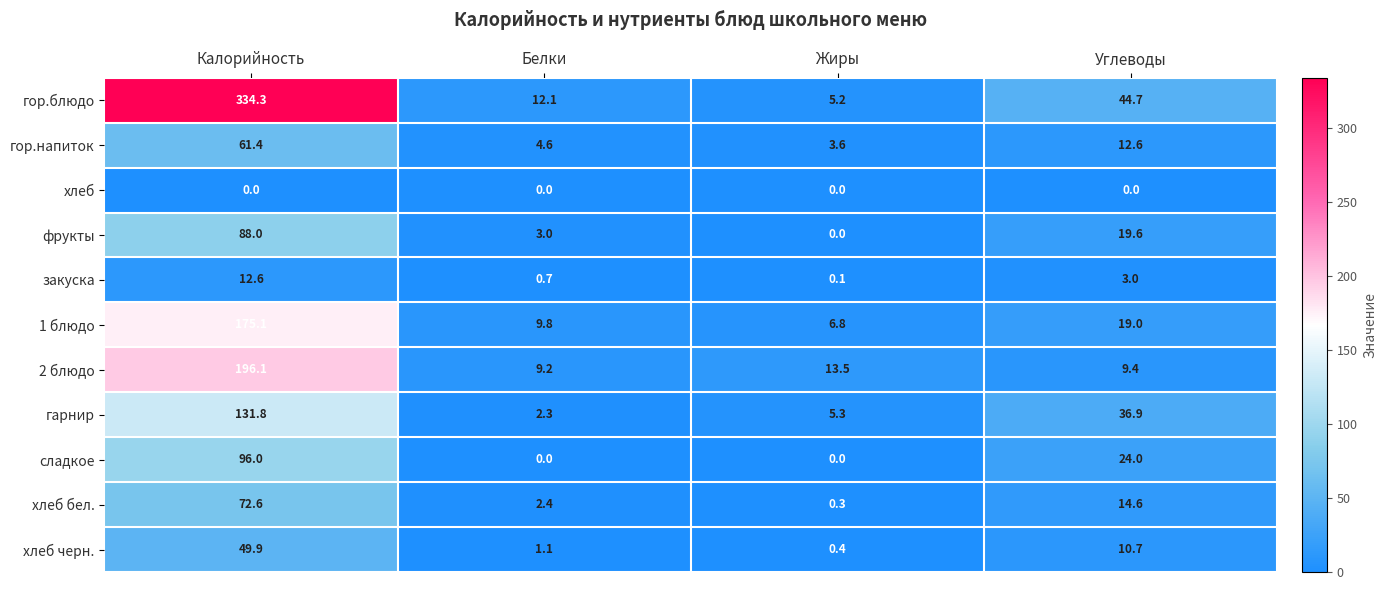

The value of фрукты at Белки is 1.8. True or false?

False